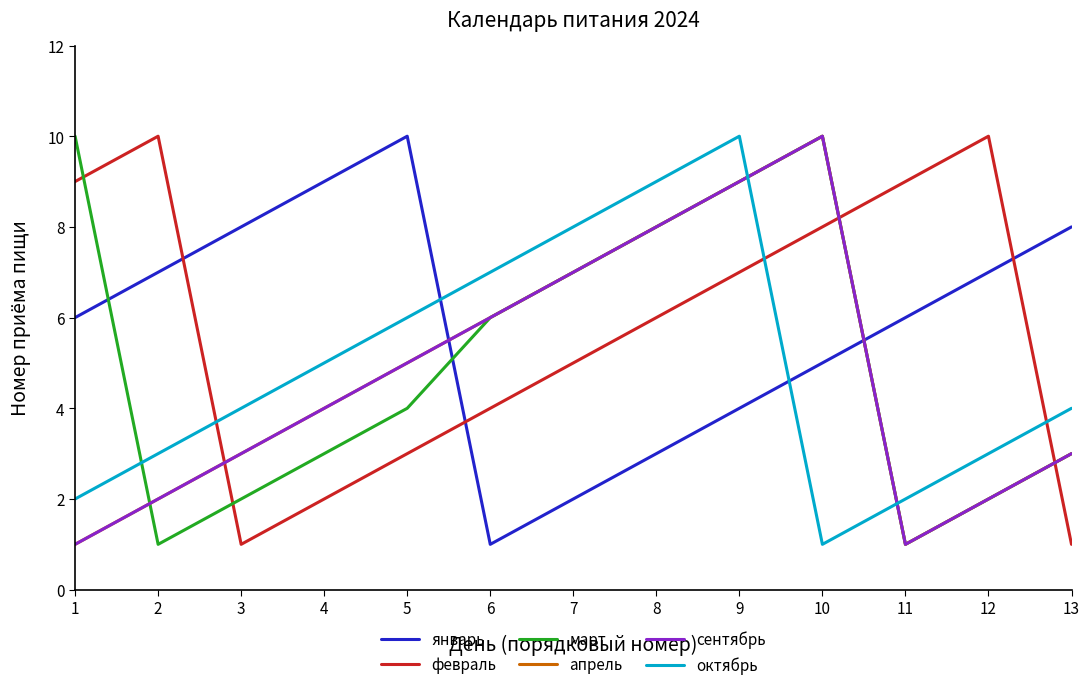

What is the sum of the сентябрь values at 5 and 4?

9